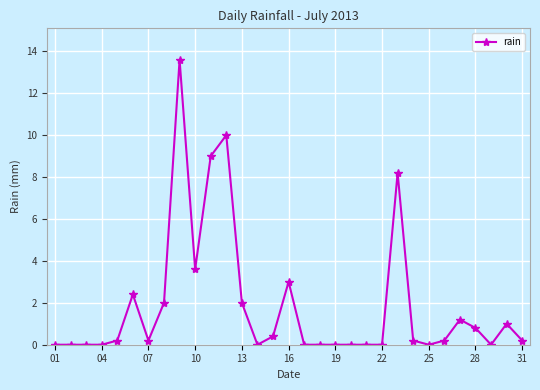

What is the difference between the maximum and minimum values?

13.6